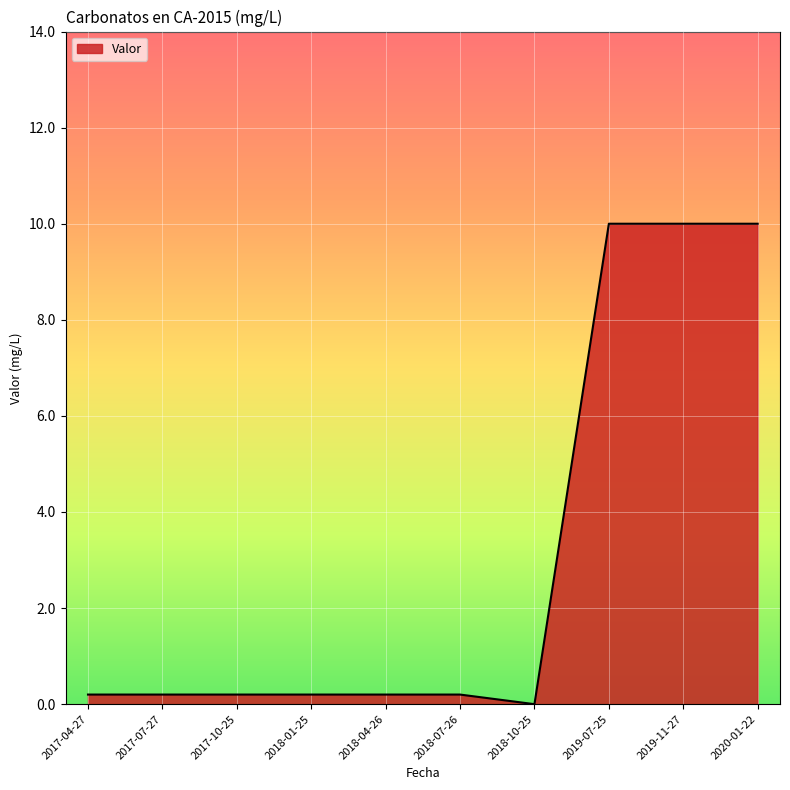

What is the difference between the values at 2018-01-25 and 2018-10-25?

0.2